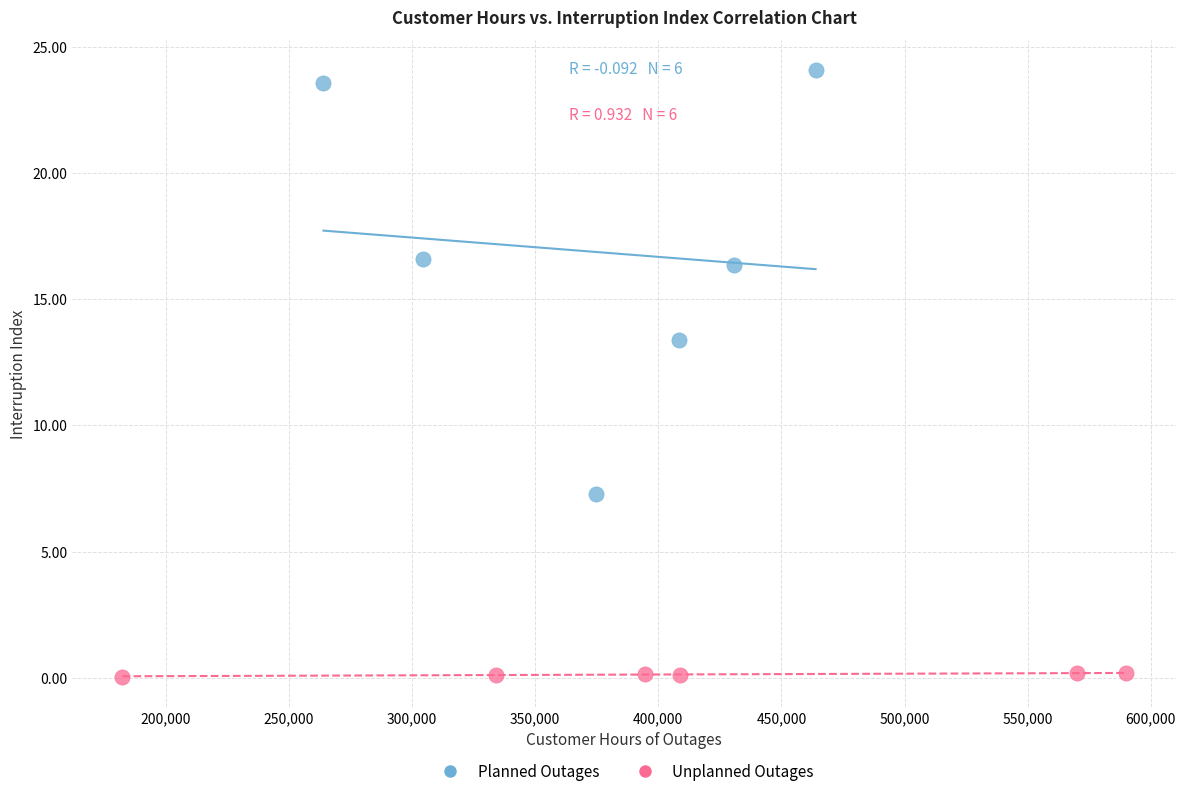

Which series reaches the minimum Y coordinate?

Unplanned Outages